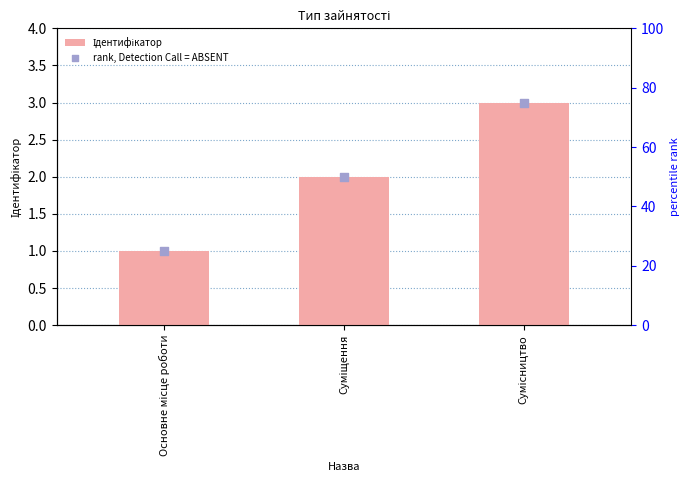

What are all the series names shown in the legend?

Ідентифікатор, rank, Detection Call = ABSENT